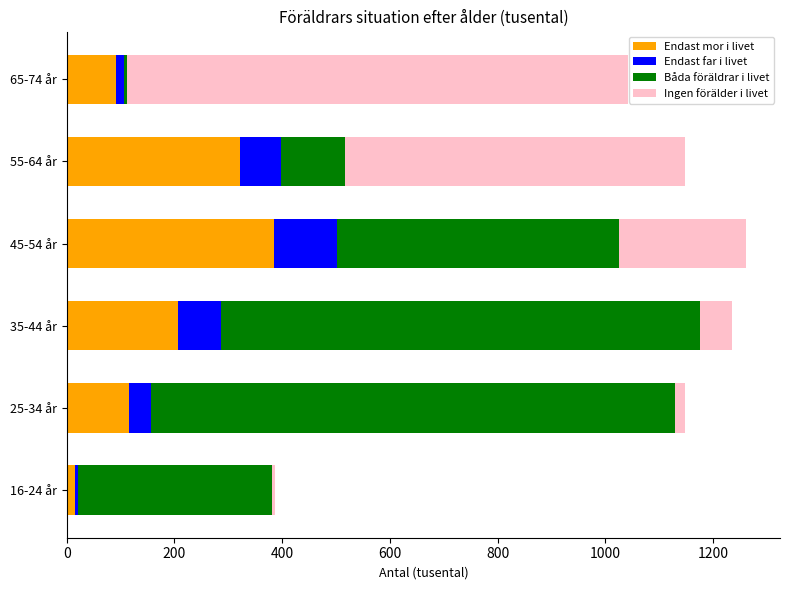

Which category has the highest value in the Endast mor i livet series?

45-54 år